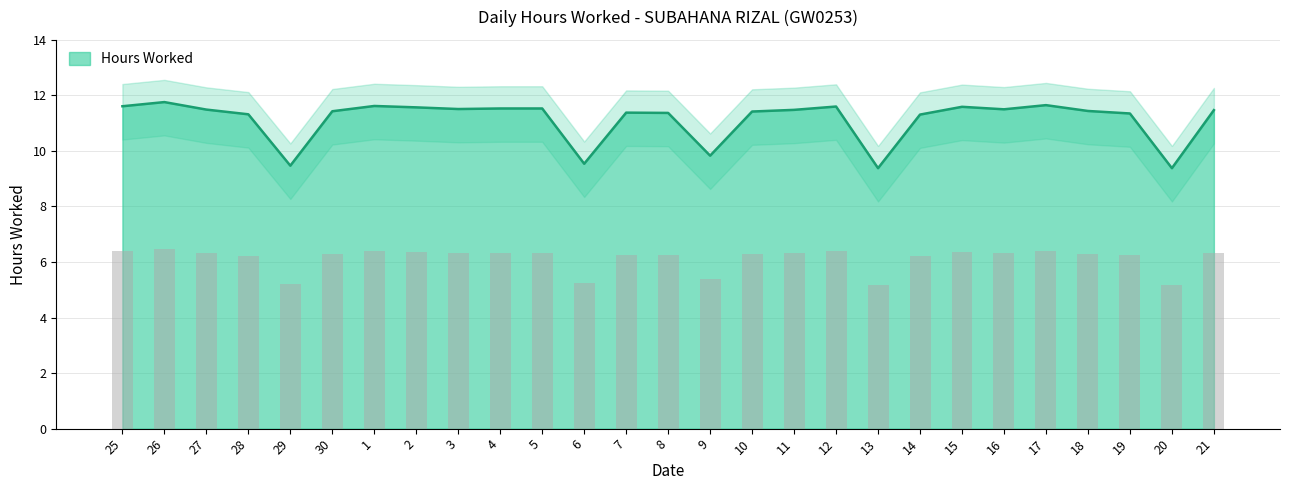

What is the value of the 1st bar from the left?

6.4